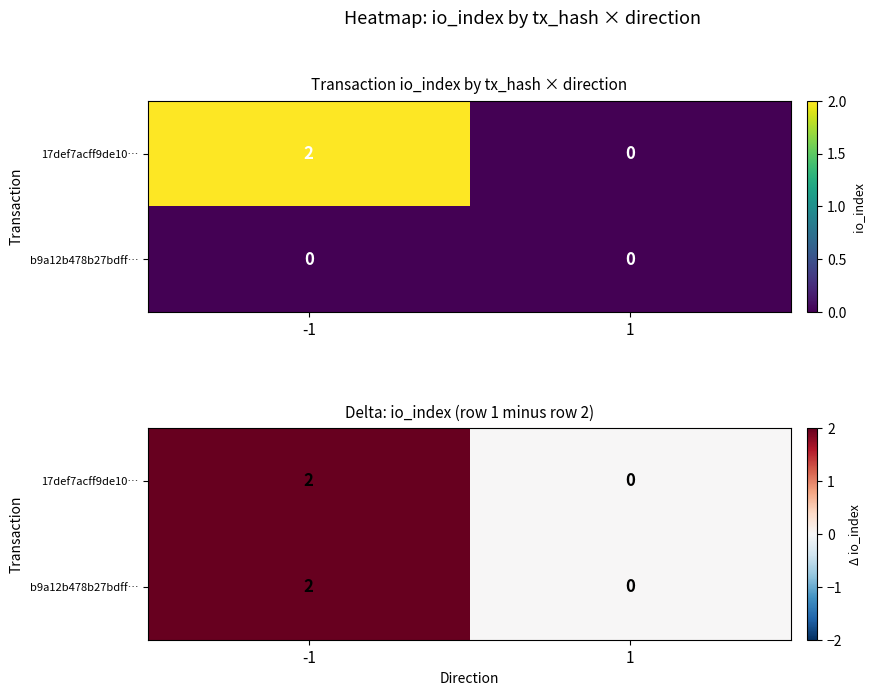

Rank the categories by 17def7acff9de10… value from highest to lowest.

-1, 1